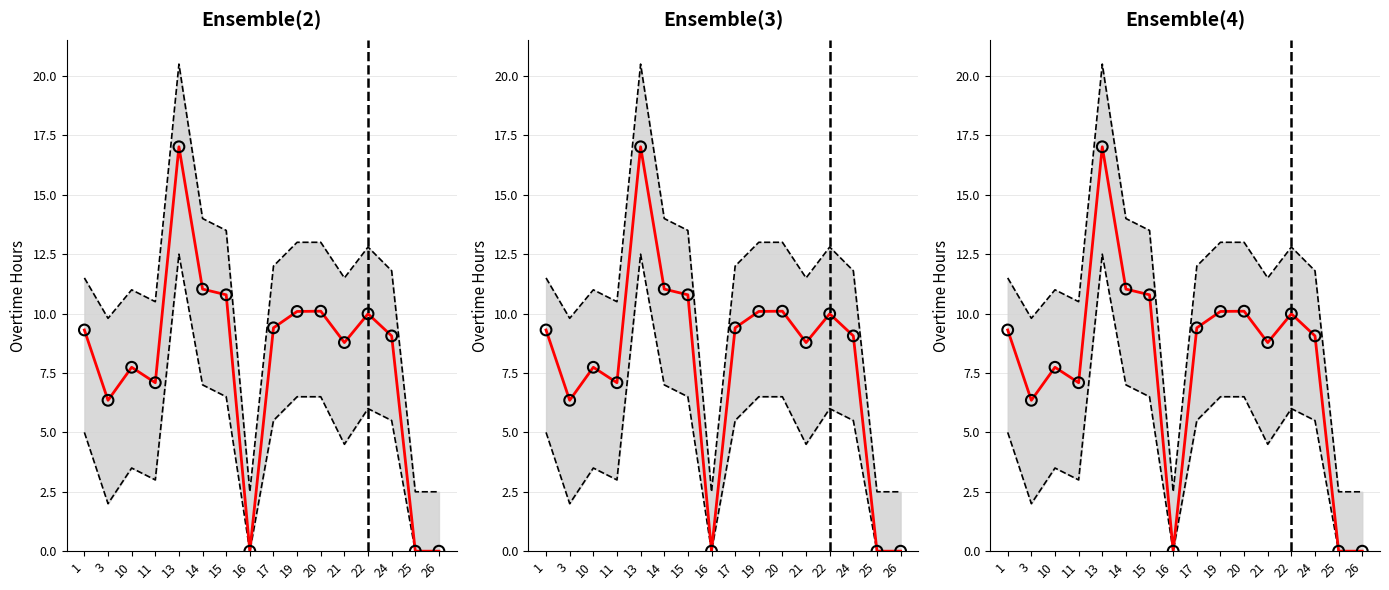

Is the value of Upper Bound at 14 greater than the value of Lower Bound at 17?

Yes